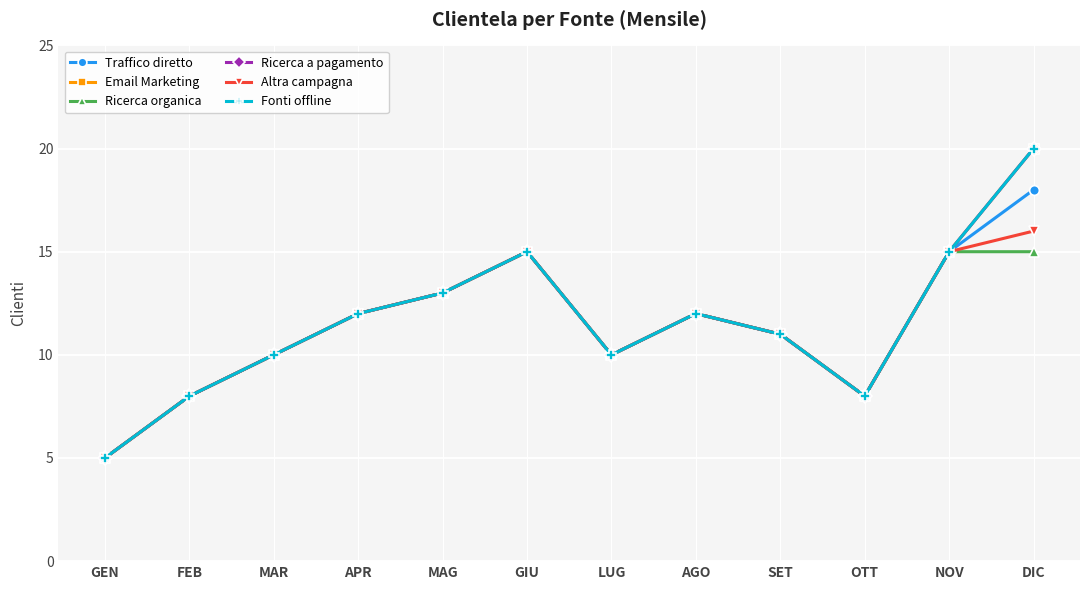

How many values in the Email Marketing series are below 12?

6